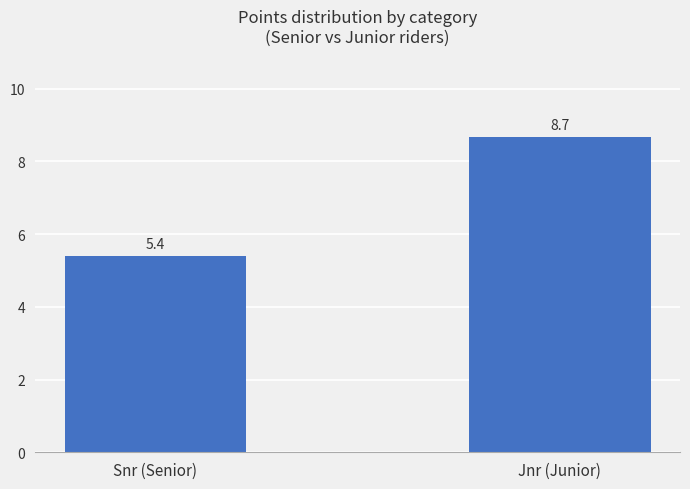

How many bars are there in total?

2